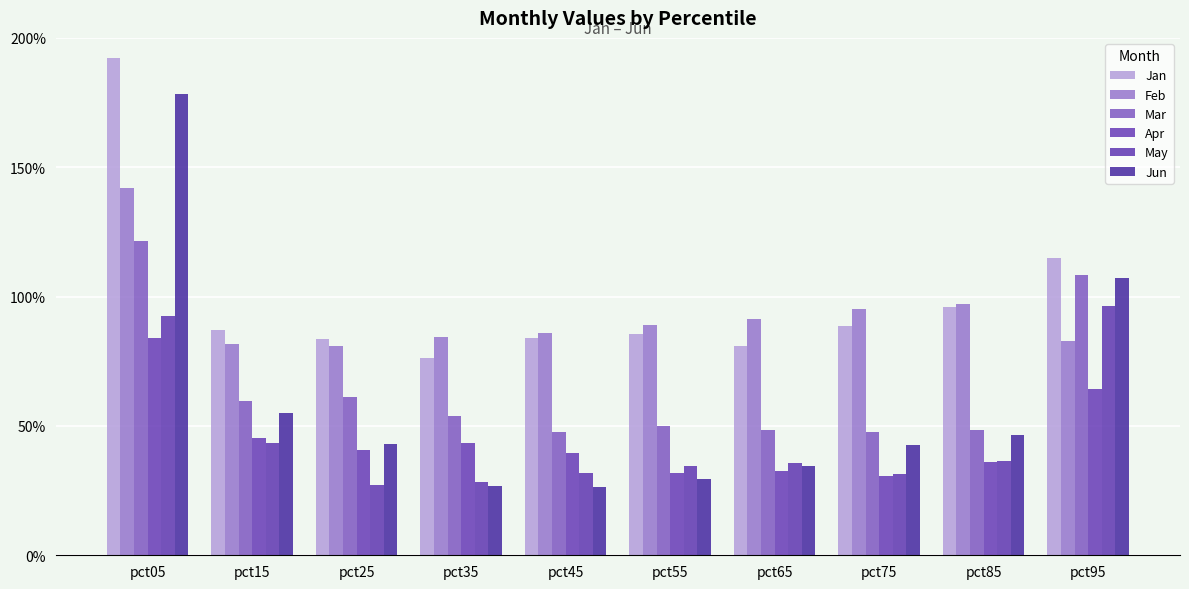

What is the maximum value shown in the chart?

1.9